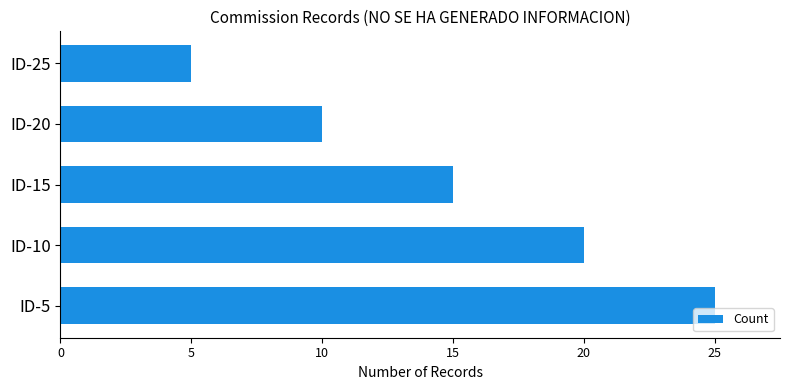

What is the ratio of the value at ID-20 to the value at ID-5?

0.4